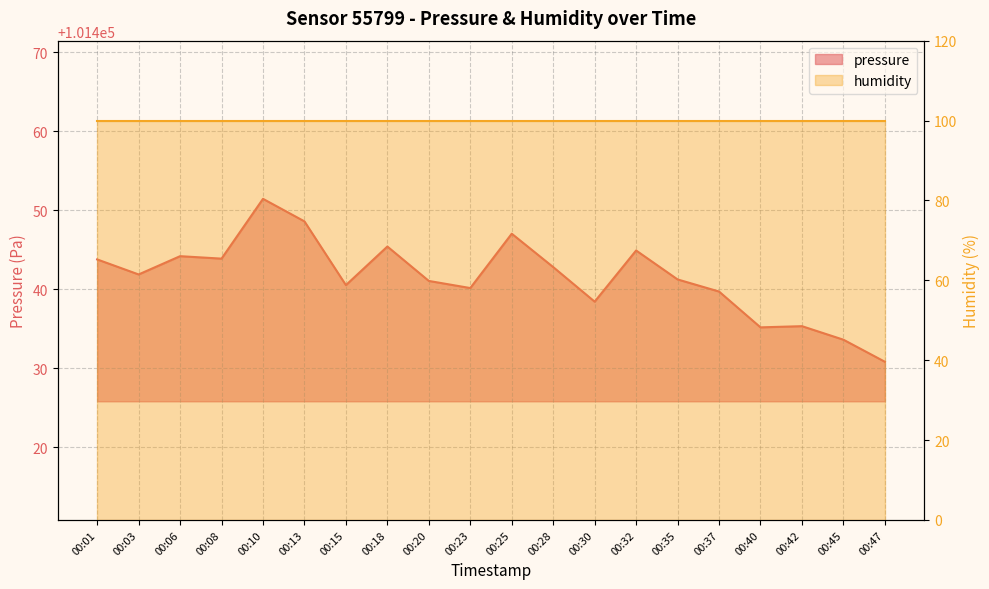

Reading left to right, list all the values displayed in this chart.

00:01=101443.8	00:03=101441.9	00:06=101444.2	00:08=101443.9	00:10=101451.4	00:13=101448.6	00:15=101440.5	00:18=101445.4	00:20=101441.1	00:23=101440.2	00:25=101447.0	00:28=101442.8	00:30=101438.4	00:32=101444.9	00:35=101441.2	00:37=101439.7	00:40=101435.2	00:42=101435.3	00:45=101433.6	00:47=101430.8